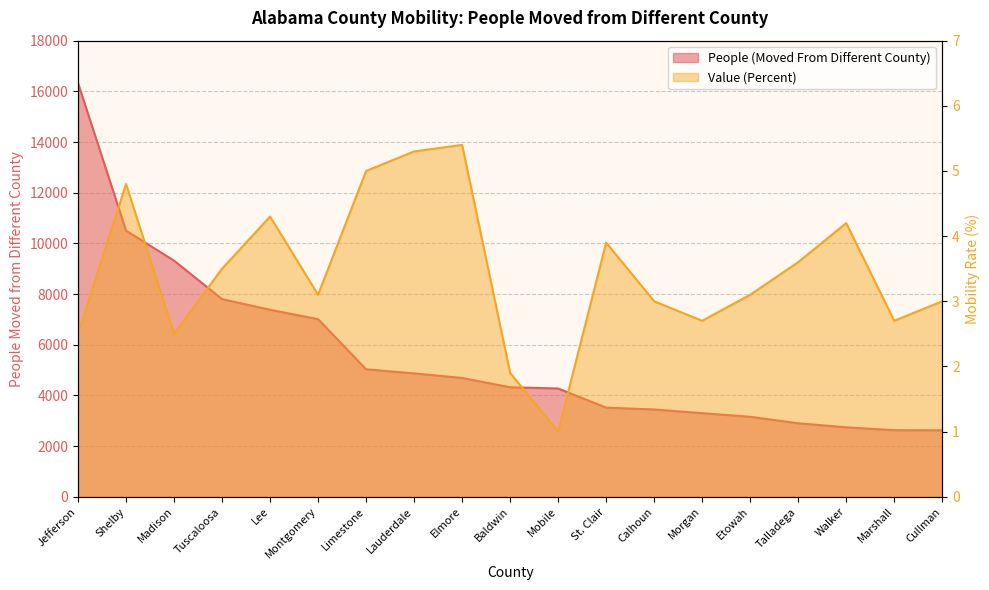

At which label does People (Moved From Different County) first exceed 4320?

Jefferson